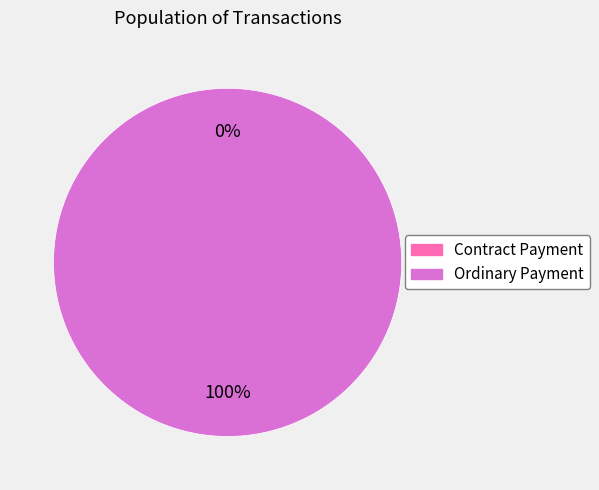

Is it true that Contract Payment is 8% of the pie?

False